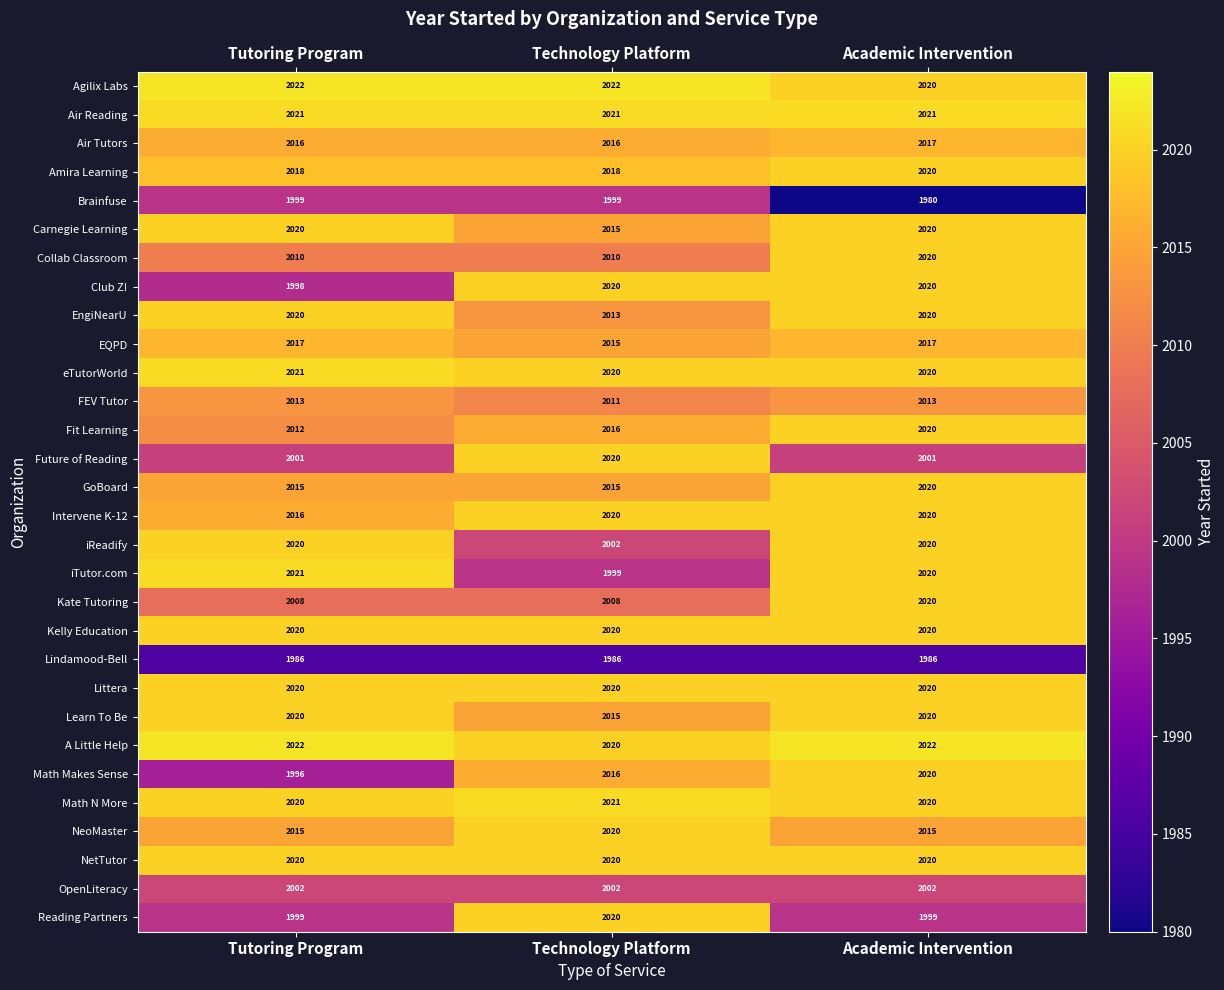

The value of Math Makes Sense at Technology Platform is 2016. True or false?

True